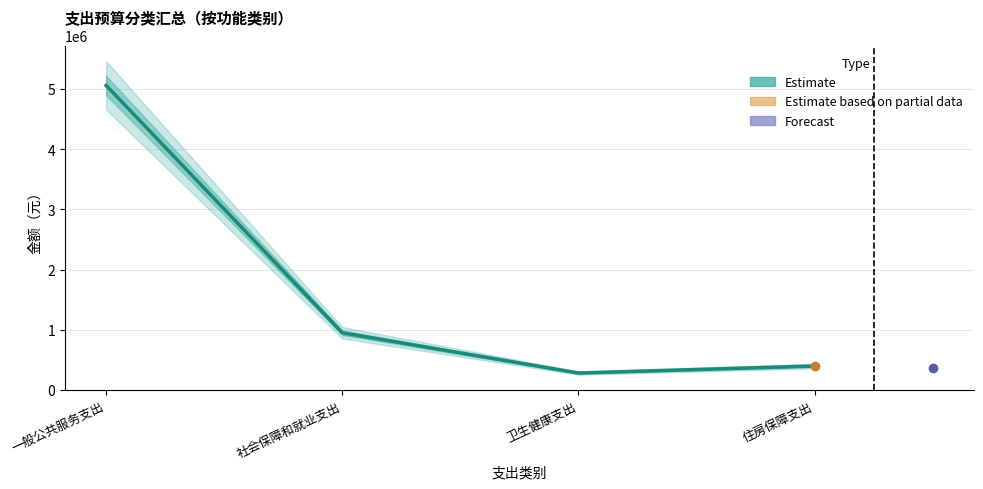

Approximately how many times larger is the value at 住房保障支出 compared to 一般公共服务支出?

0.1